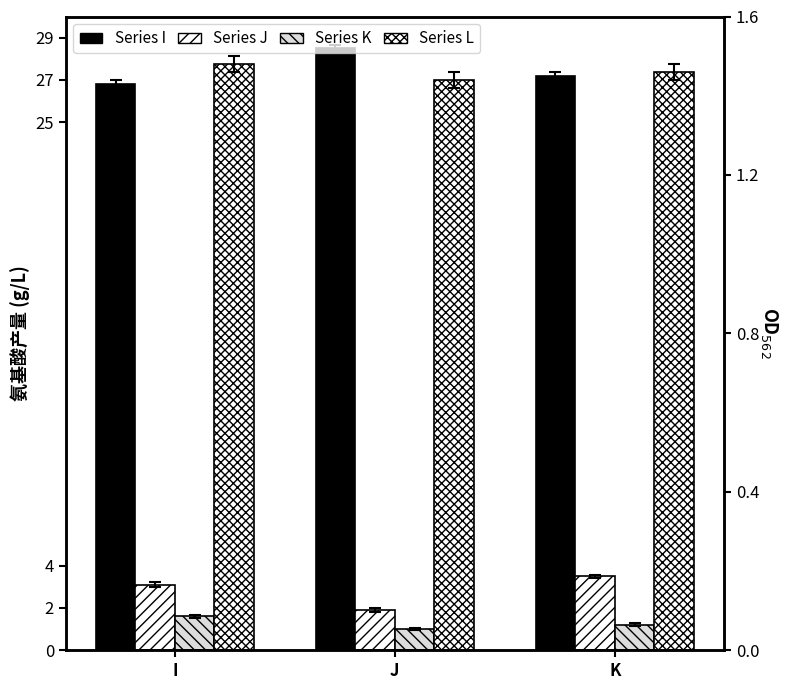

What is the value of the Series I bar at the 3rd from the left?

27.2